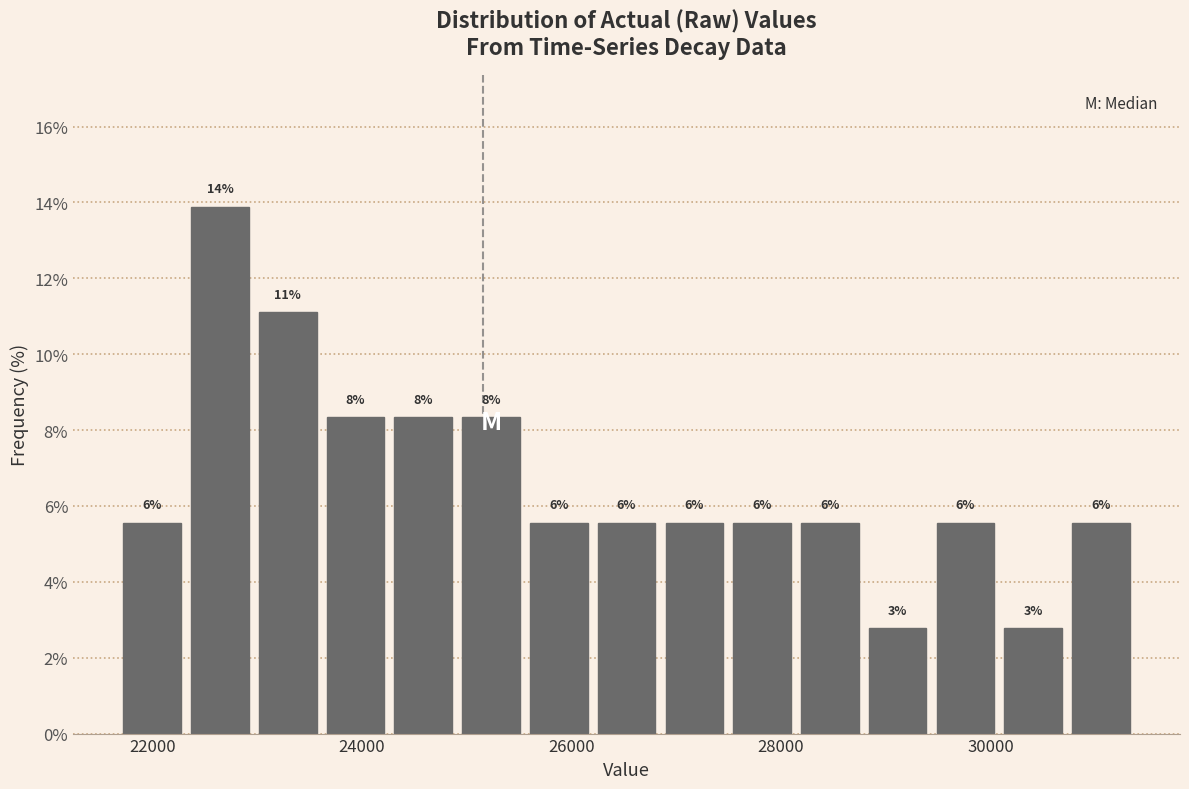

Around what value on the x-axis is the tallest bar? Give the approximate position of its centre, as read against the axis.

22600